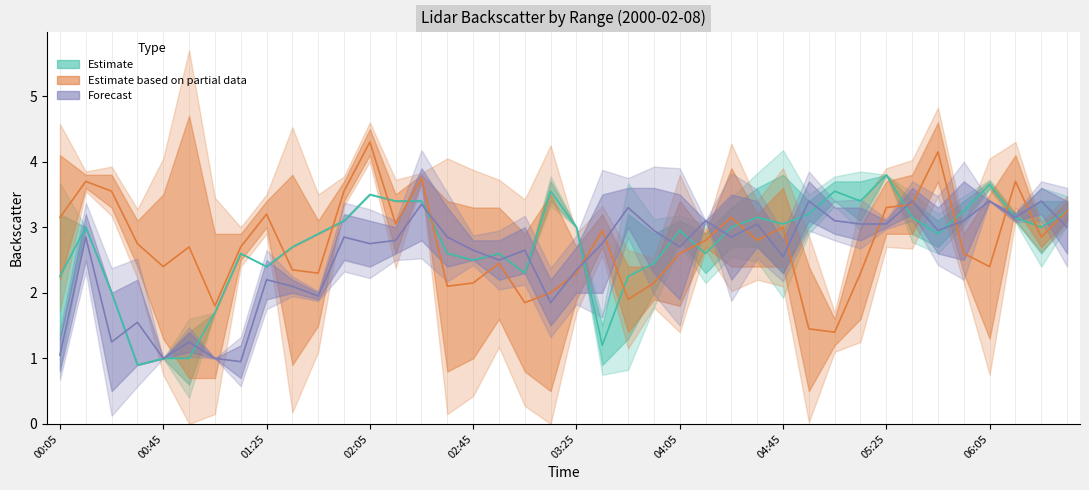

Reading right to left, extract all data points from this chart.

Estimate (10.861–11.156 km): 3.2	3.0	3.2	3.7	3.2	2.9	3.1	3.8	3.4	3.5	3.2	3.0	3.2	3.0	2.6	3.0	2.5	2.2	1.2	3.0	3.5	2.3	2.6	2.5	2.6	3.4	3.4	3.5	3.1	2.9	2.7	2.4	2.6	1.7	1.0	1.0	0.9	2.0	3.0	2.2
Estimate based on partial data (9.827–10.270 km): 3.2	2.9	3.7	2.4	2.6	4.2	3.3	3.3	2.3	1.4	1.4	3.0	2.8	3.1	2.8	2.6	2.1	1.9	3.0	2.3	2.0	1.9	2.5	2.1	2.1	3.8	3.0	4.3	3.5	2.3	2.4	3.2	2.7	1.8	2.7	2.4	2.8	3.5	3.7	3.1
Forecast (10.713–11.009 km): 3.0	3.4	3.2	3.4	3.1	3.0	3.4	3.0	3.0	3.1	3.4	2.5	3.0	2.9	3.1	2.7	3.0	3.3	2.8	2.4	1.9	2.6	2.5	2.6	2.8	3.3	2.8	2.8	2.9	1.9	2.1	2.2	0.9	1.0	1.2	1.0	1.6	1.2	2.9	1.1